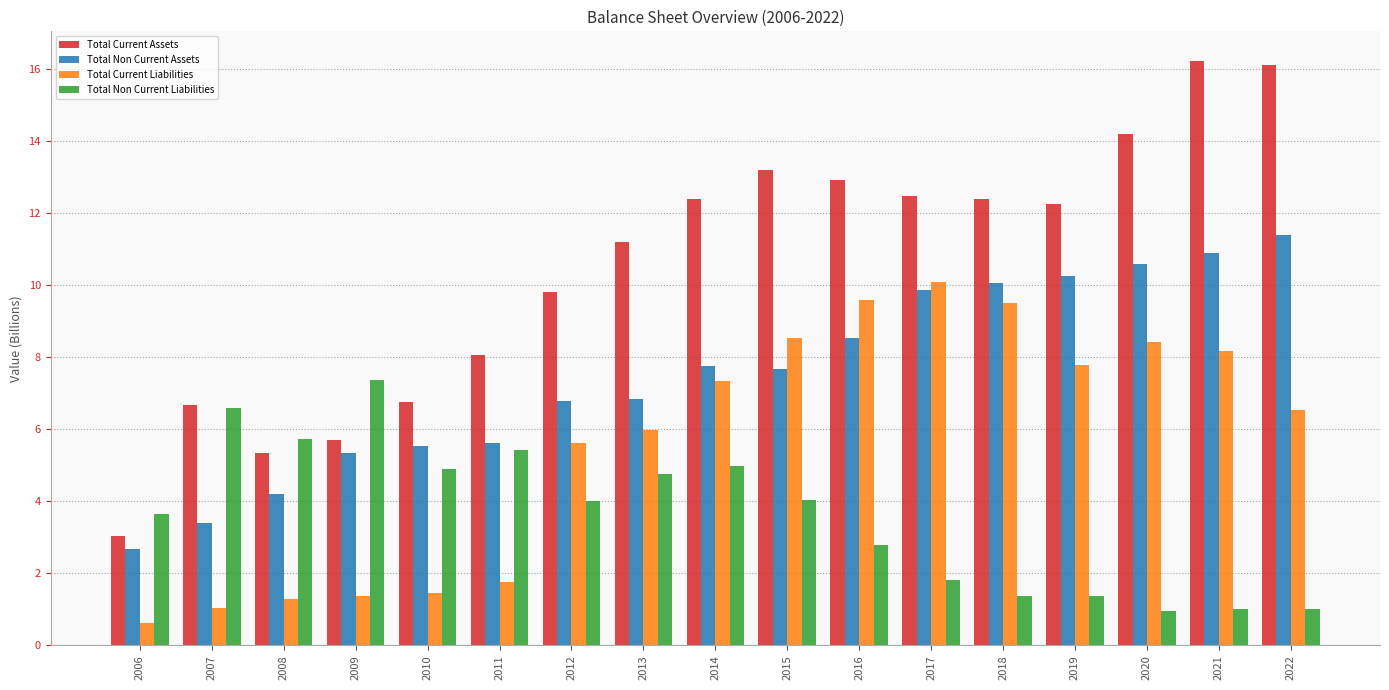

What is the smallest value displayed?

0.6